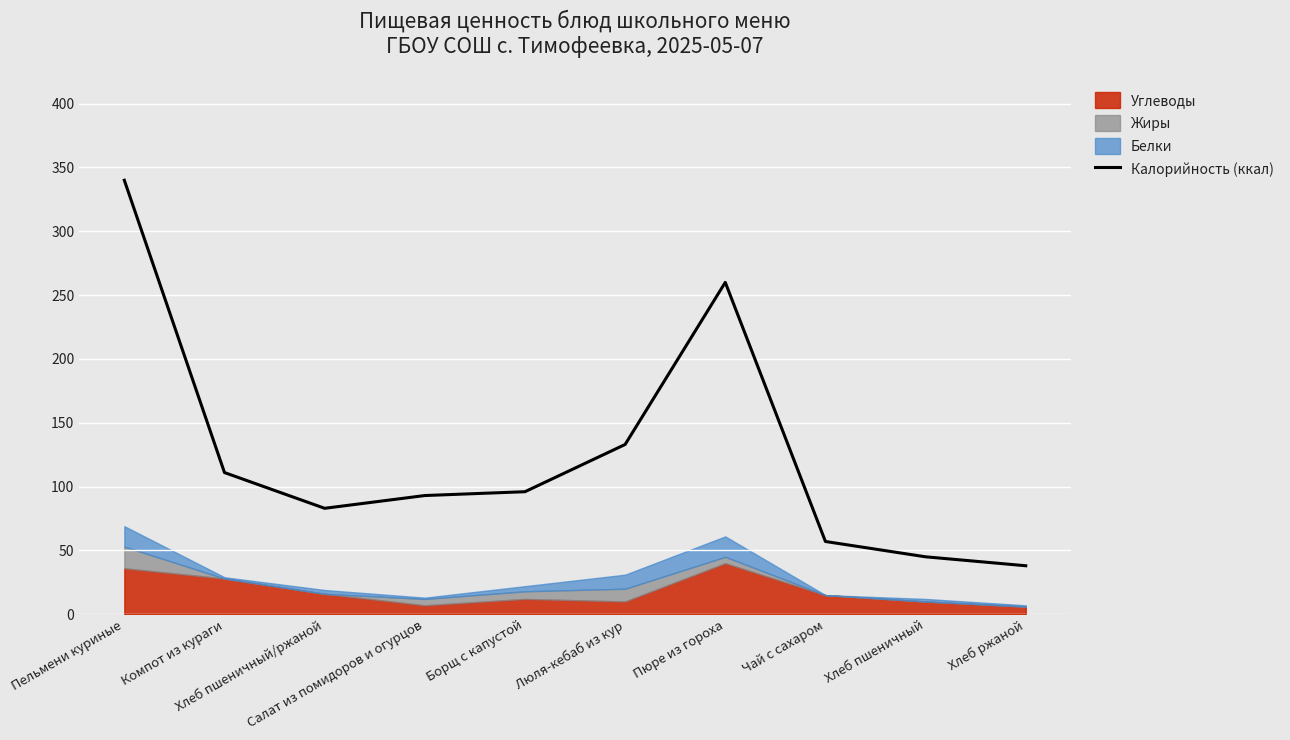

The value at Люля-кебаб из кур is 133. True or false?

True